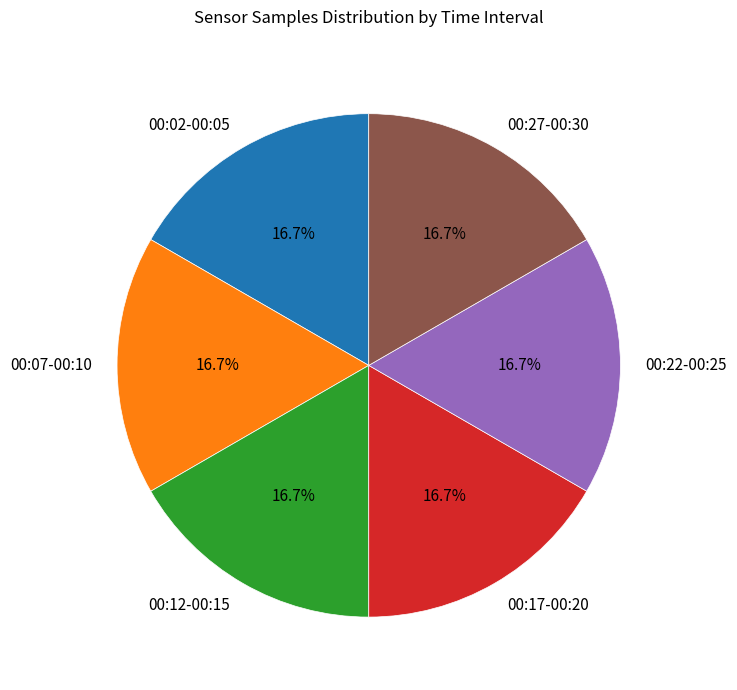

What is the ratio of the value at 00:17-00:20 to the value at 00:02-00:05?

1.0